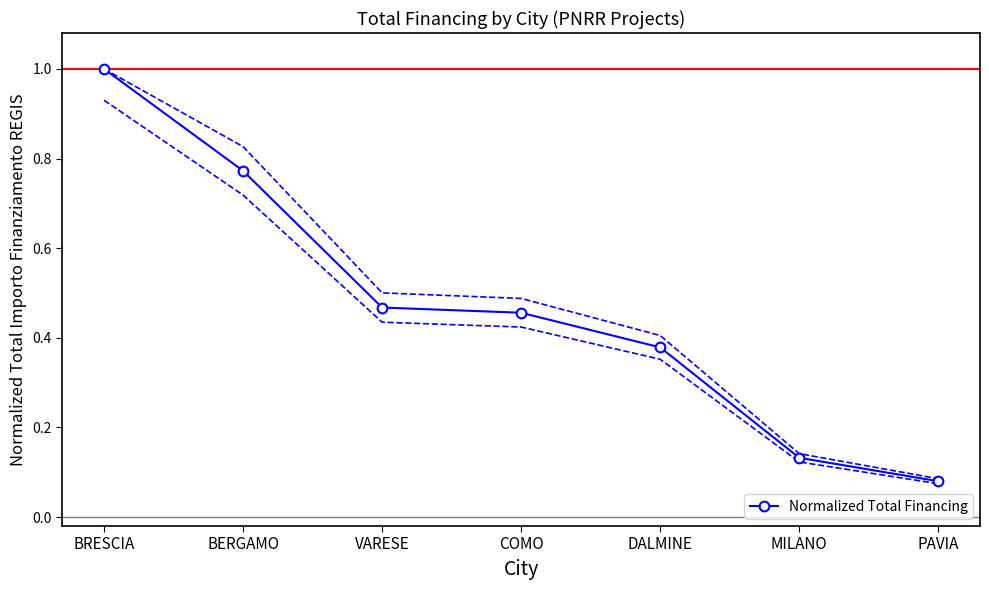

How many data points does each series have?

7